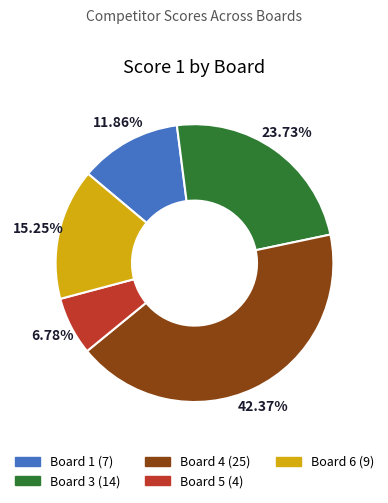

To the nearest percent, what is the average slice percentage?

20%